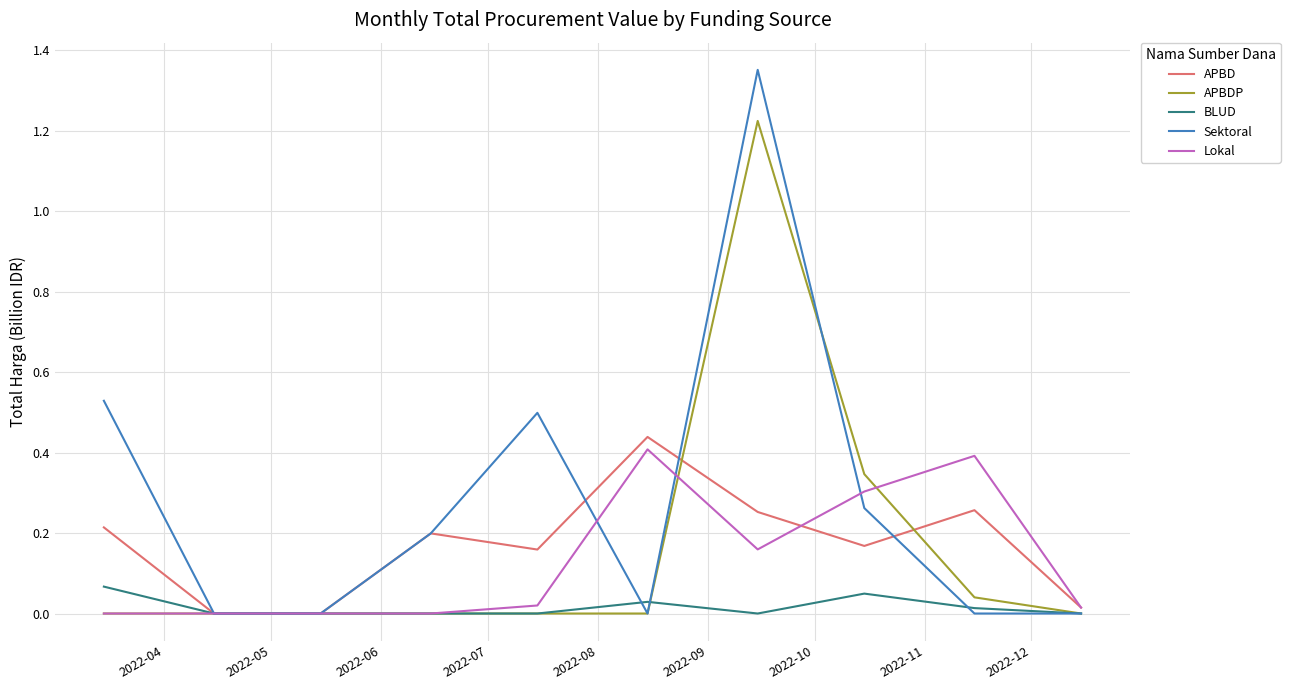

At how many categories does at least one series exceed 1?

1